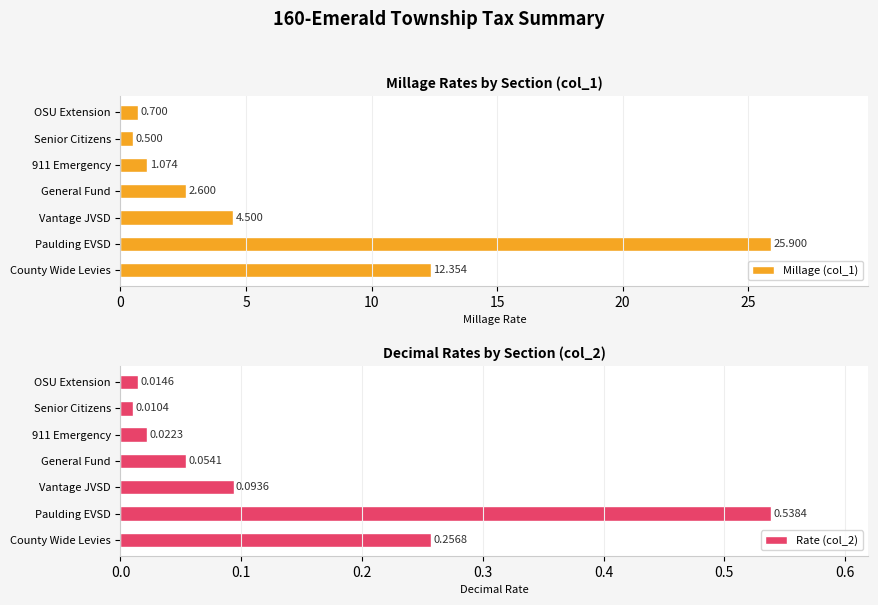

List the labels in order of Millage (col_1) value, smallest first.

Senior Citizens, OSU Extension, 911 Emergency, General Fund, Vantage JVSD, County Wide Levies, Paulding EVSD